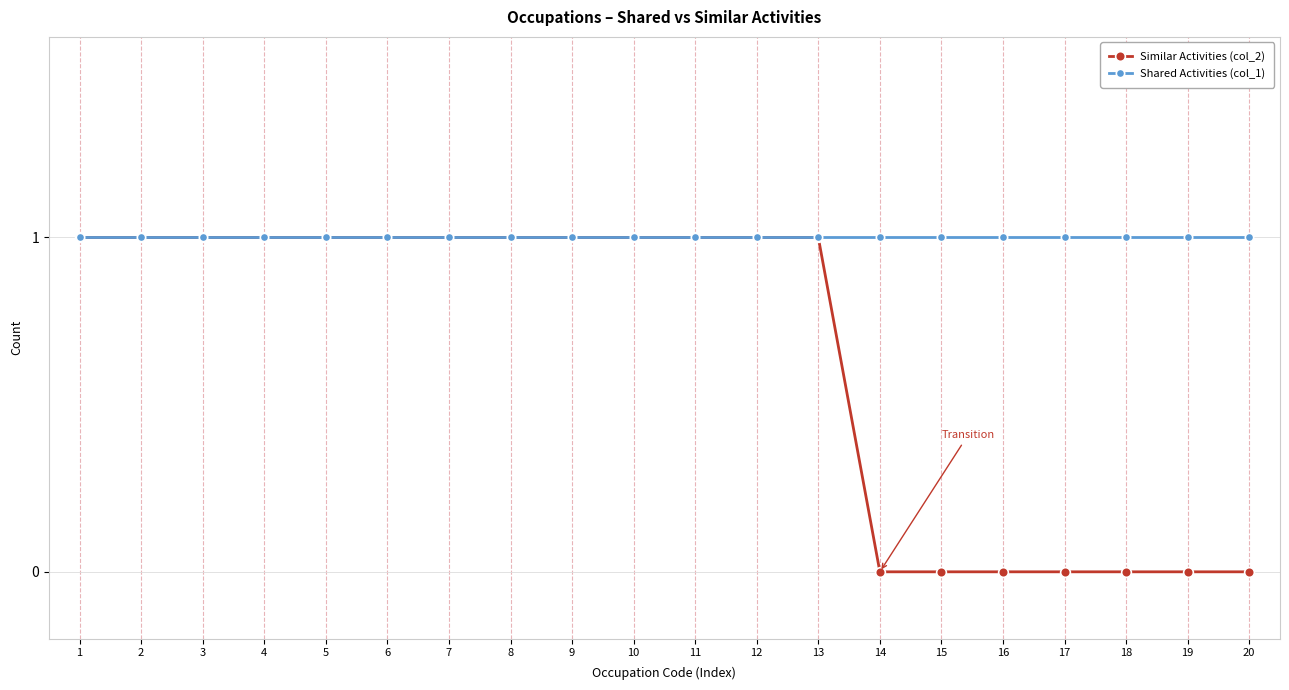

How many values in the Similar Activities (col_2) series are below 1?

7